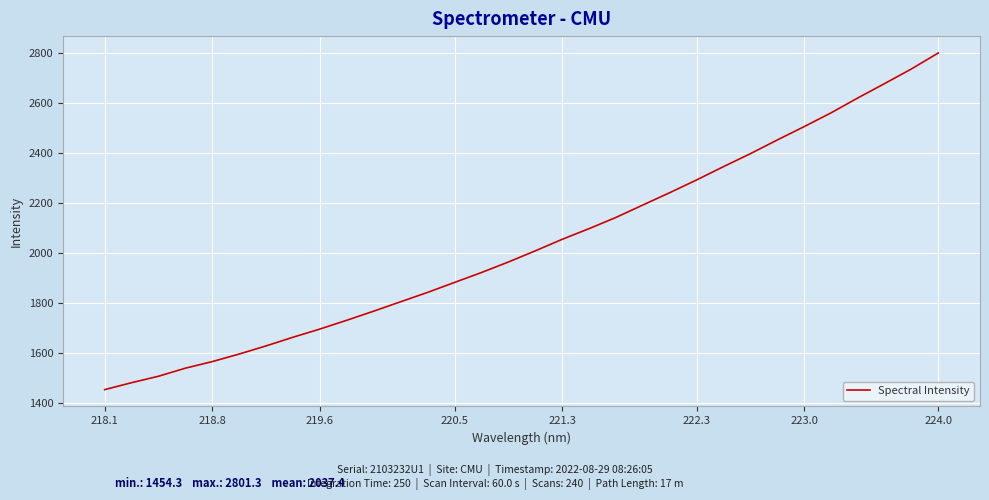

What is the difference between the maximum and minimum values?

1347.0